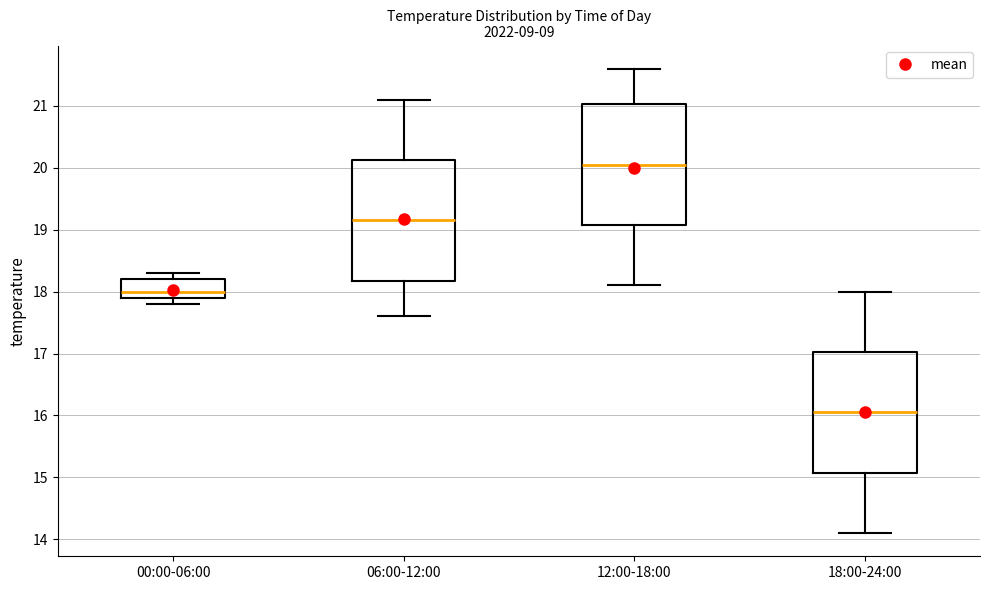

Where does the median line of the box for 18:00-24:00 sit on the y-axis? The values are not printed on the chart, so give them approximately, as read against the axis.

16.1